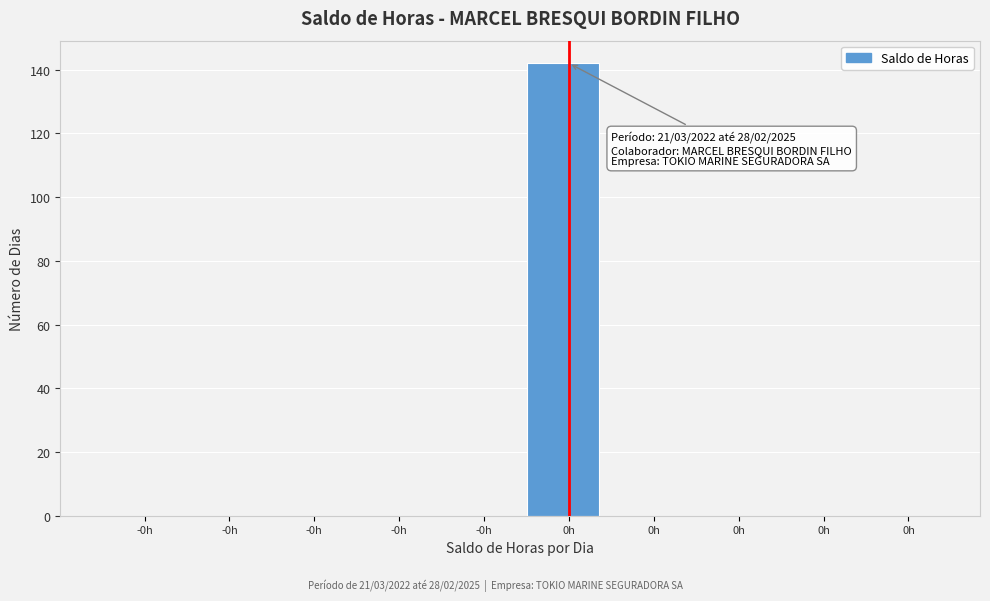

How many distinct data groups are displayed?

1